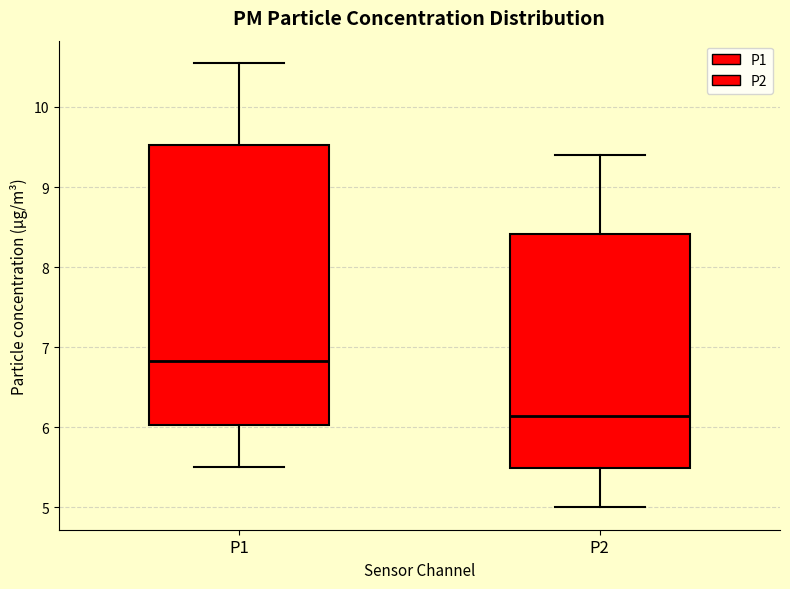

Where is the lower edge of the box for P1 on the y-axis? The values are not printed on the chart, so give them approximately, as read against the axis.

6.0